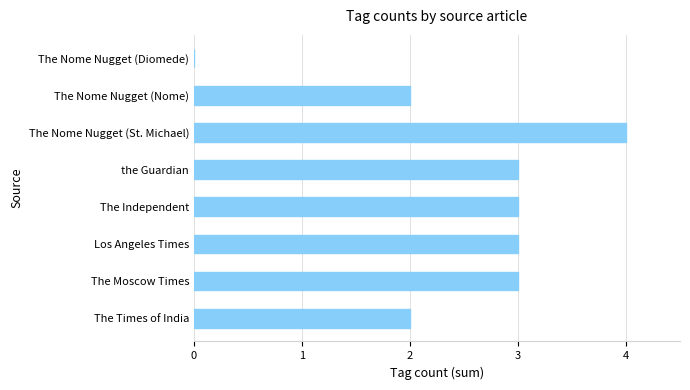

Which has a higher value, The Independent or The Times of India?

The Independent